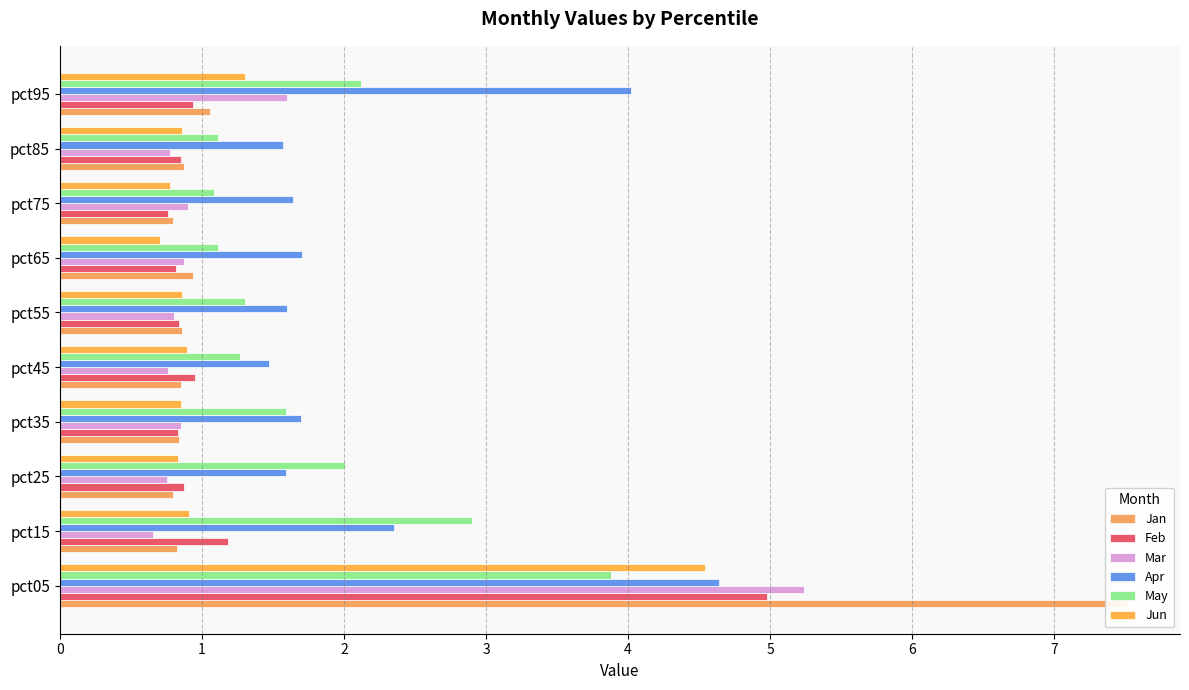

What is the value of the May bar at the 7th from the left?

1.1